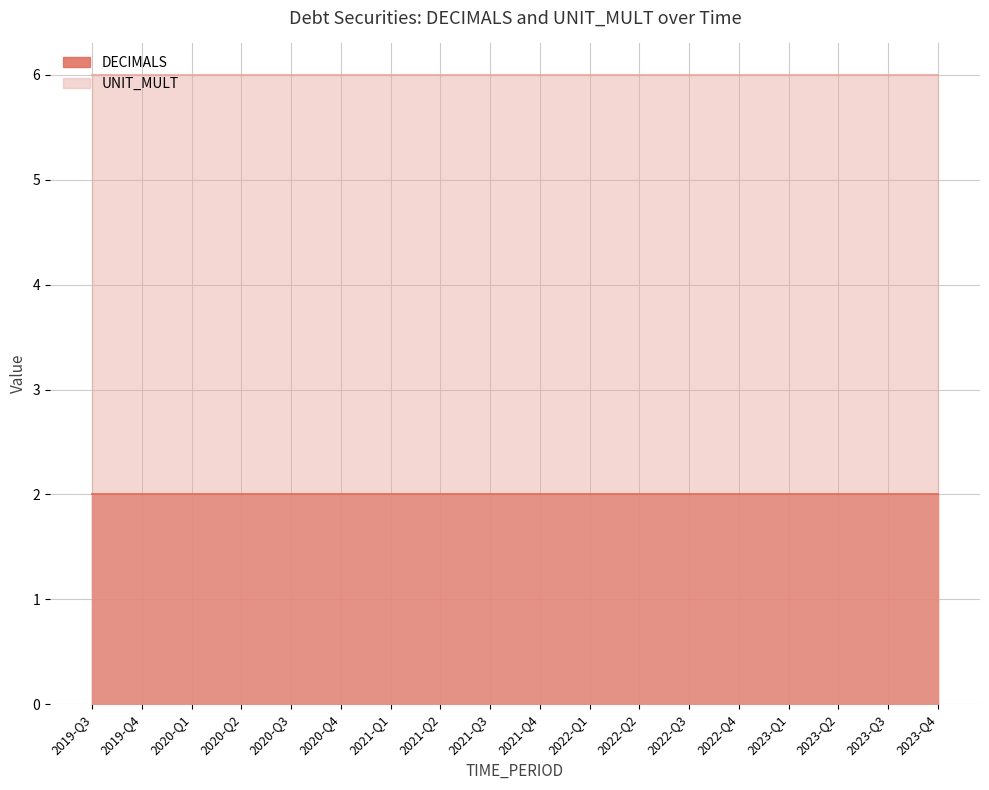

What is the spread (max minus min) of values at 2021-Q2?

4